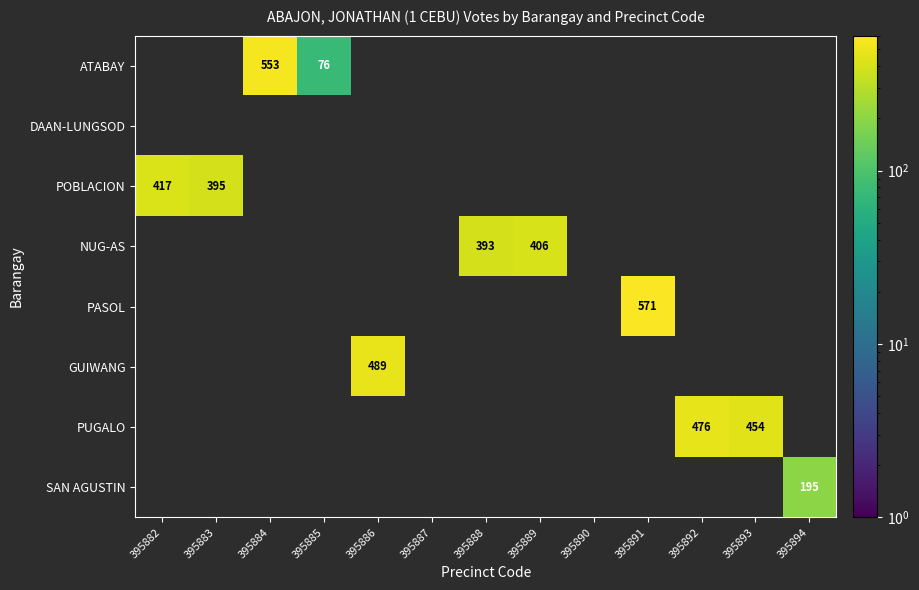

The value of SAN AGUSTIN at 395894 is 195. True or false?

True